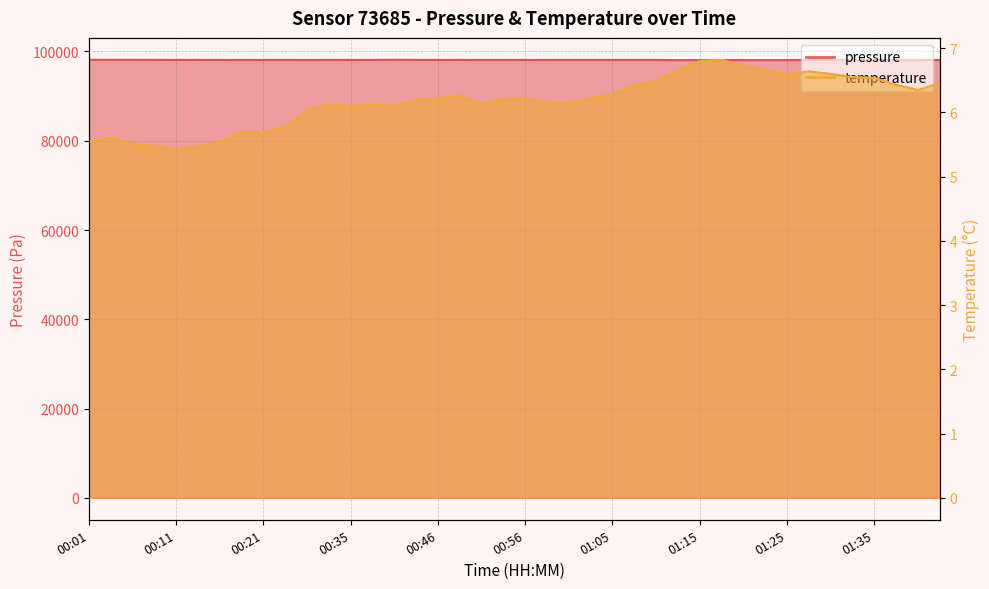

List the series in order of their overall mean, highest first.

pressure, temperature